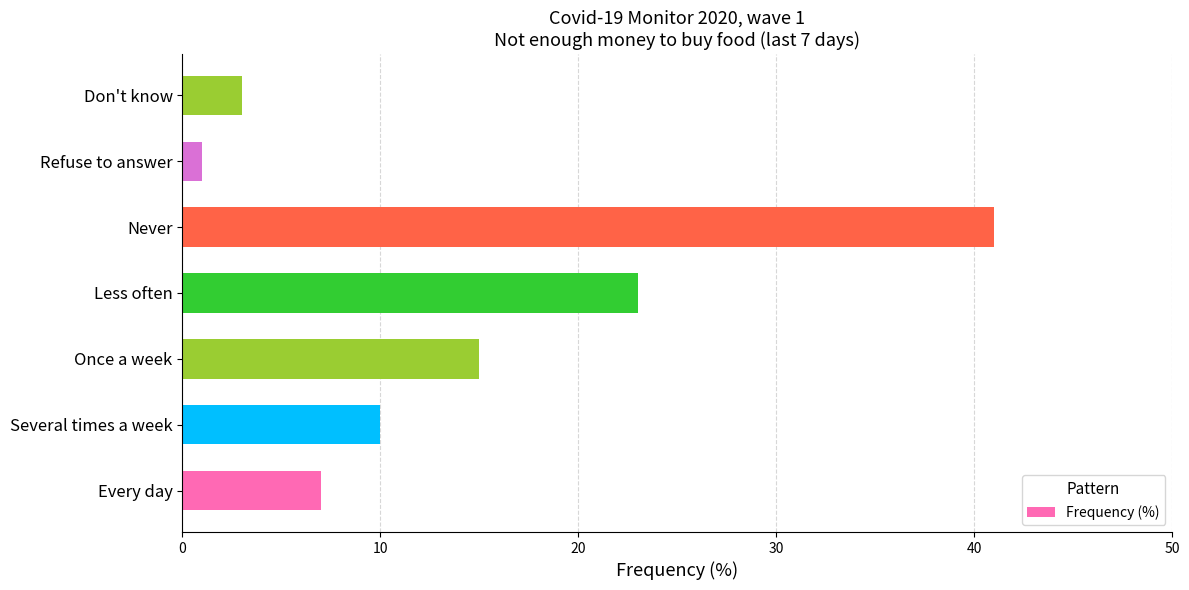

The chart shows a value of 41 at Never. True or false?

True